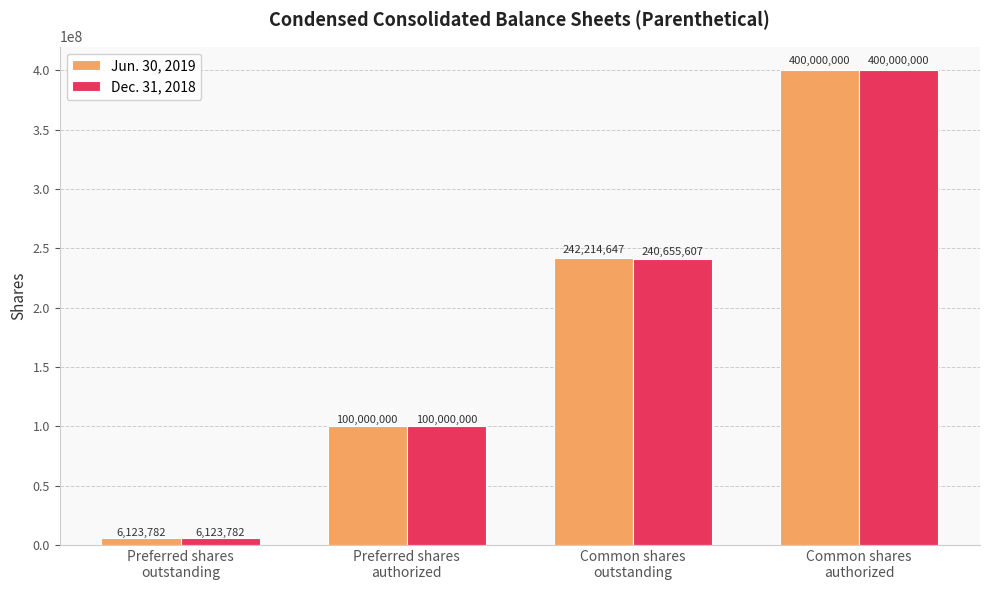

What is the minimum value for Dec. 31, 2018?

6123782